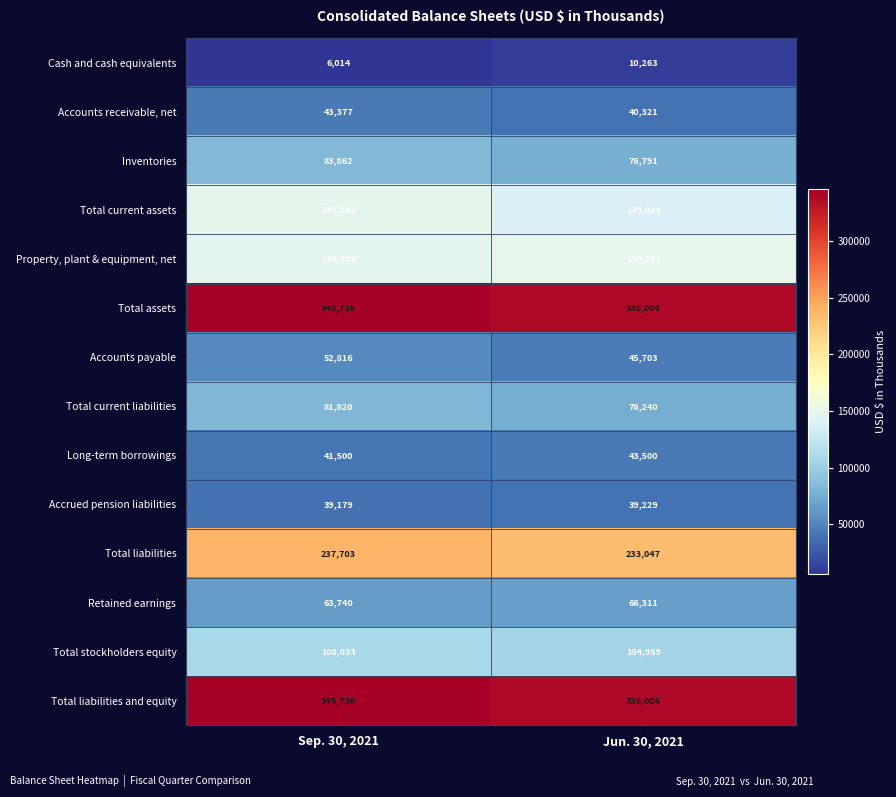

At which category does the chart reach its minimum across all series?

Sep. 30, 2021